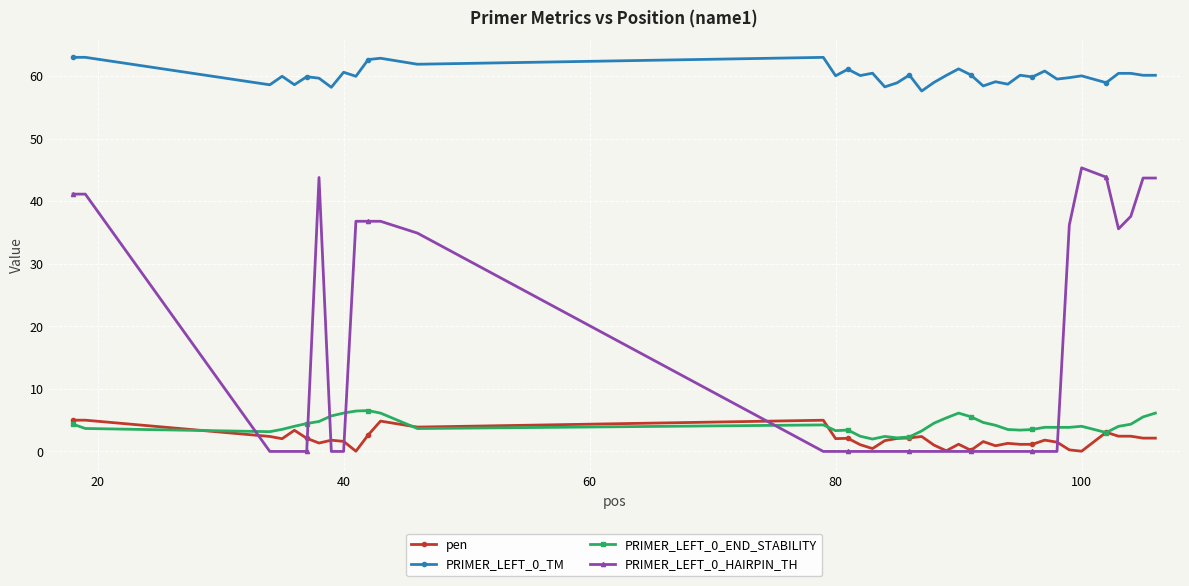

True or false: PRIMER_LEFT_0_TM and pen cross at least once.

False